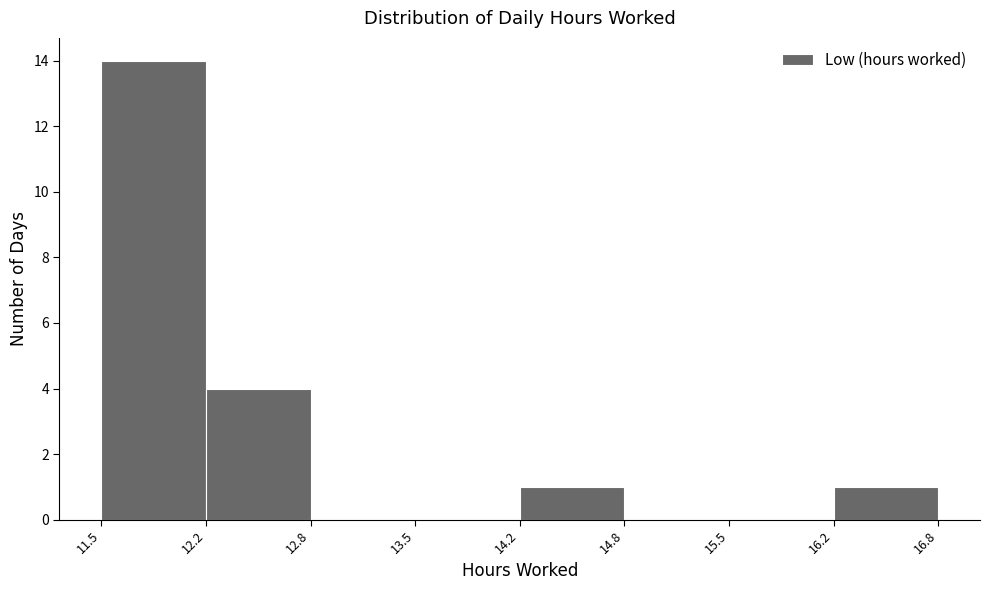

How tall is the bar that spans 14.2 to 14.8 on the x-axis? The values are not printed on the chart, so give them approximately, as read against the axis.

1